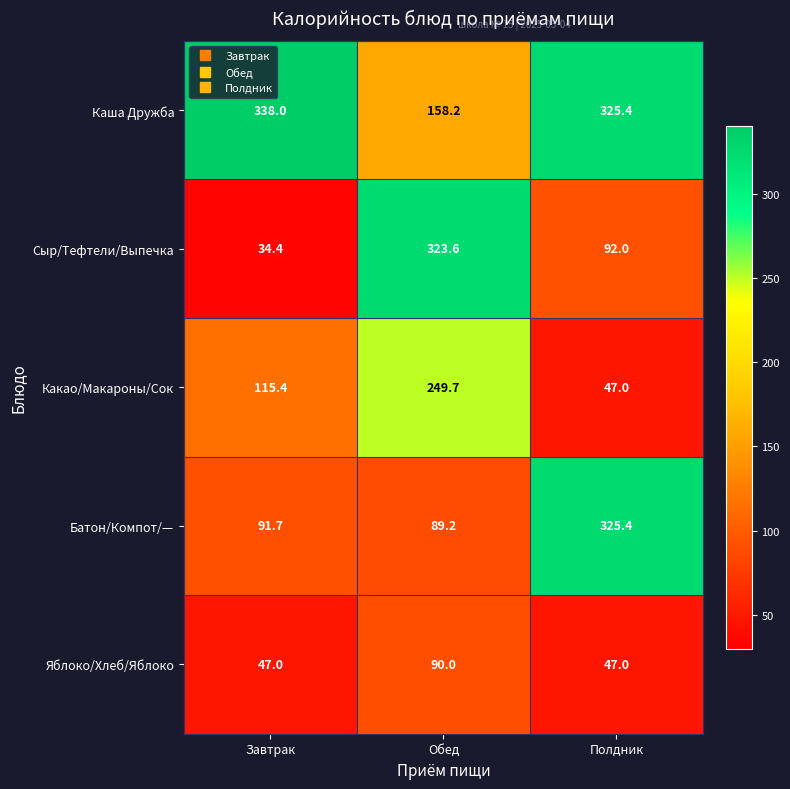

At Обед, list the series in order from largest to smallest.

Сыр/Тефтели/Выпечка, Какао/Макароны/Сок, Каша Дружба, Яблоко/Хлеб/Яблоко, Батон/Компот/—